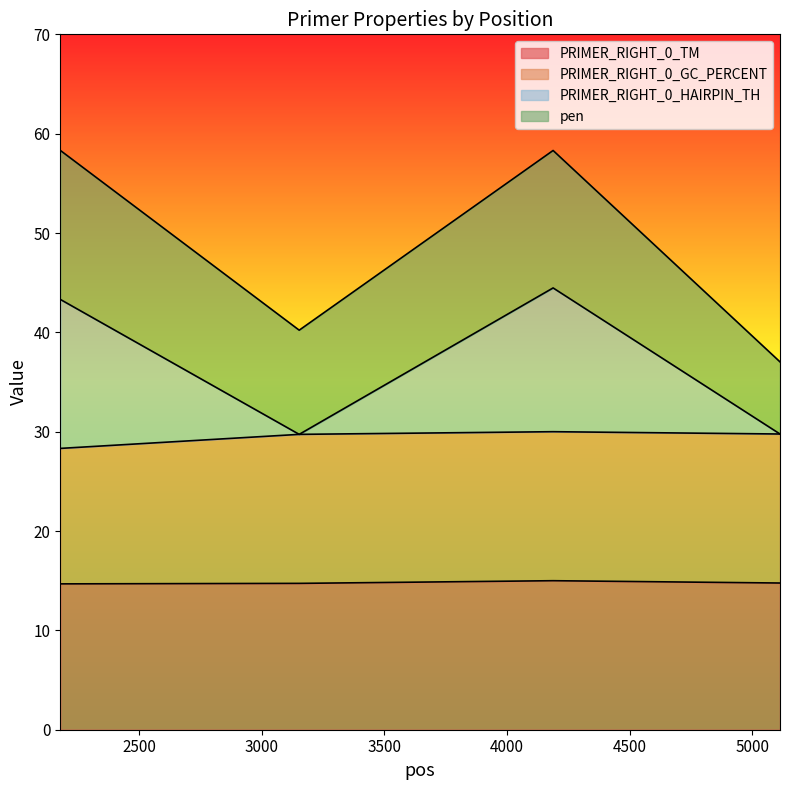

True or false: PRIMER_RIGHT_0_HAIRPIN_TH has more than 1 interior local peaks.

False